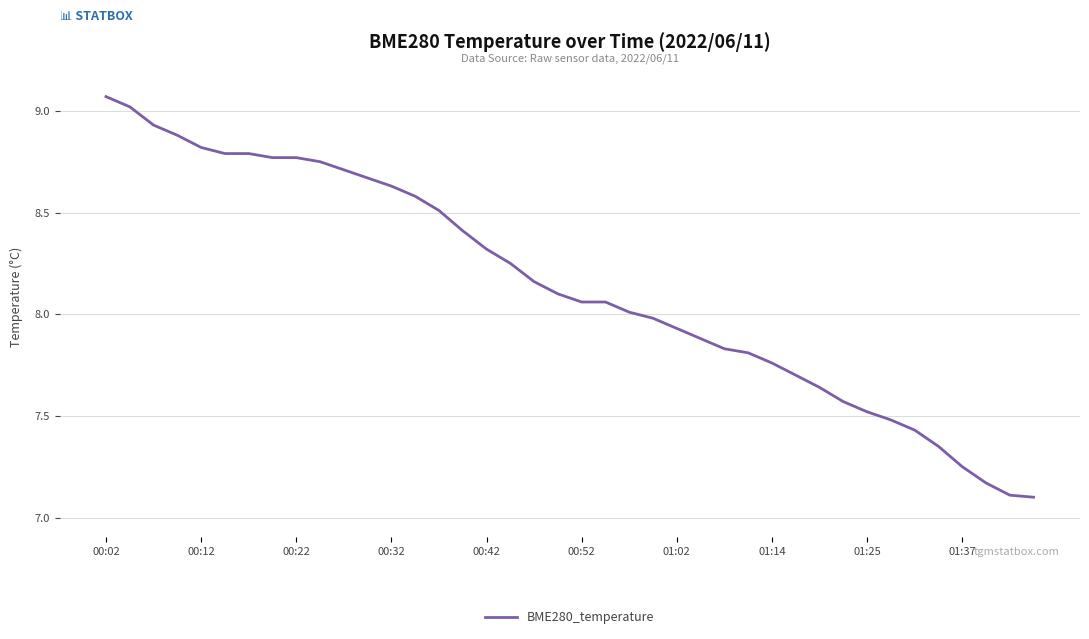

What is the difference between the maximum and minimum values?

2.0